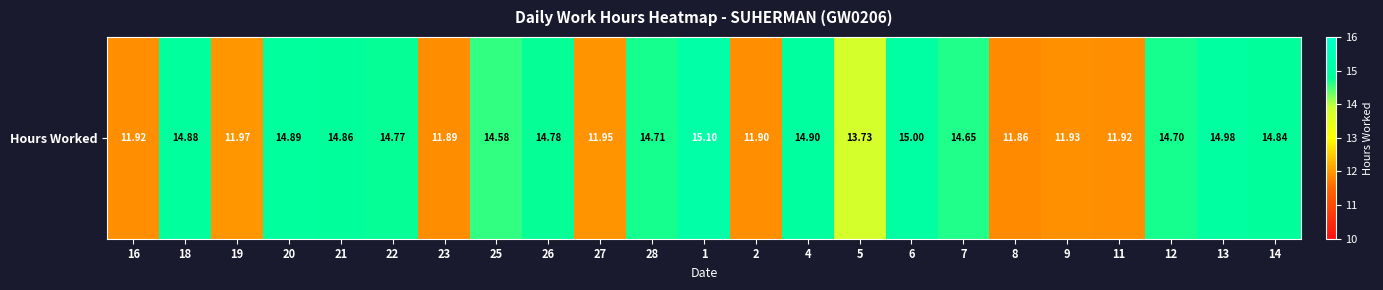

Reading left to right, extract all data points from this chart.

11.9	14.9	12.0	14.9	14.9	14.8	11.9	14.6	14.8	11.9	14.7	15.1	11.9	14.9	13.7	15.0	14.7	11.9	11.9	11.9	14.7	15.0	14.8